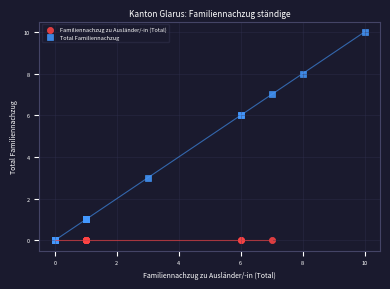

Which series contains the highest Y value?

Total Familiennachzug